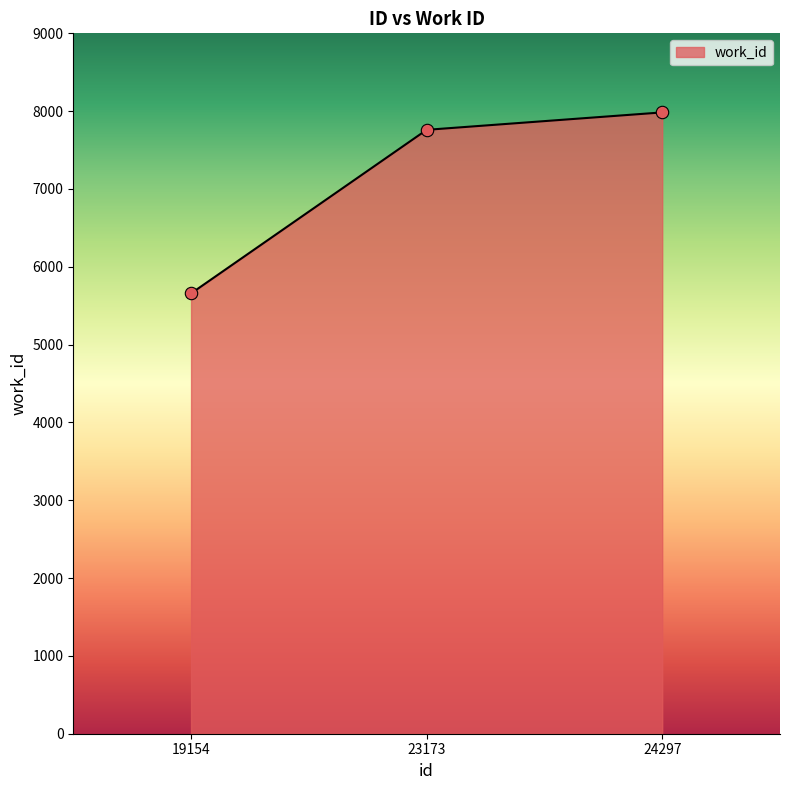

Approximately how many times larger is the value at 23173 compared to 19154?

1.4